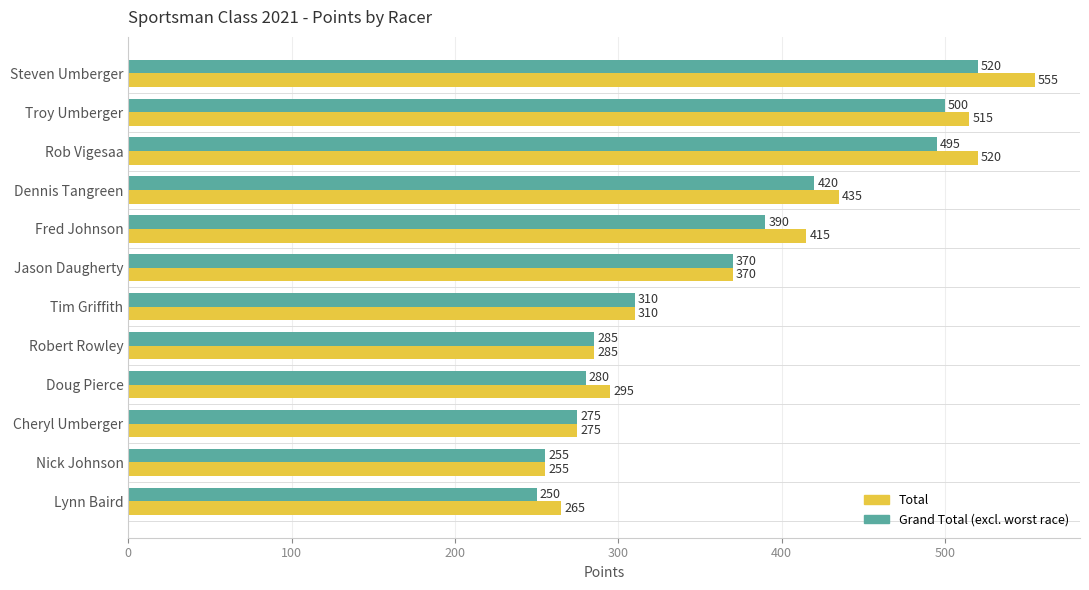

What is the smallest value displayed?

250